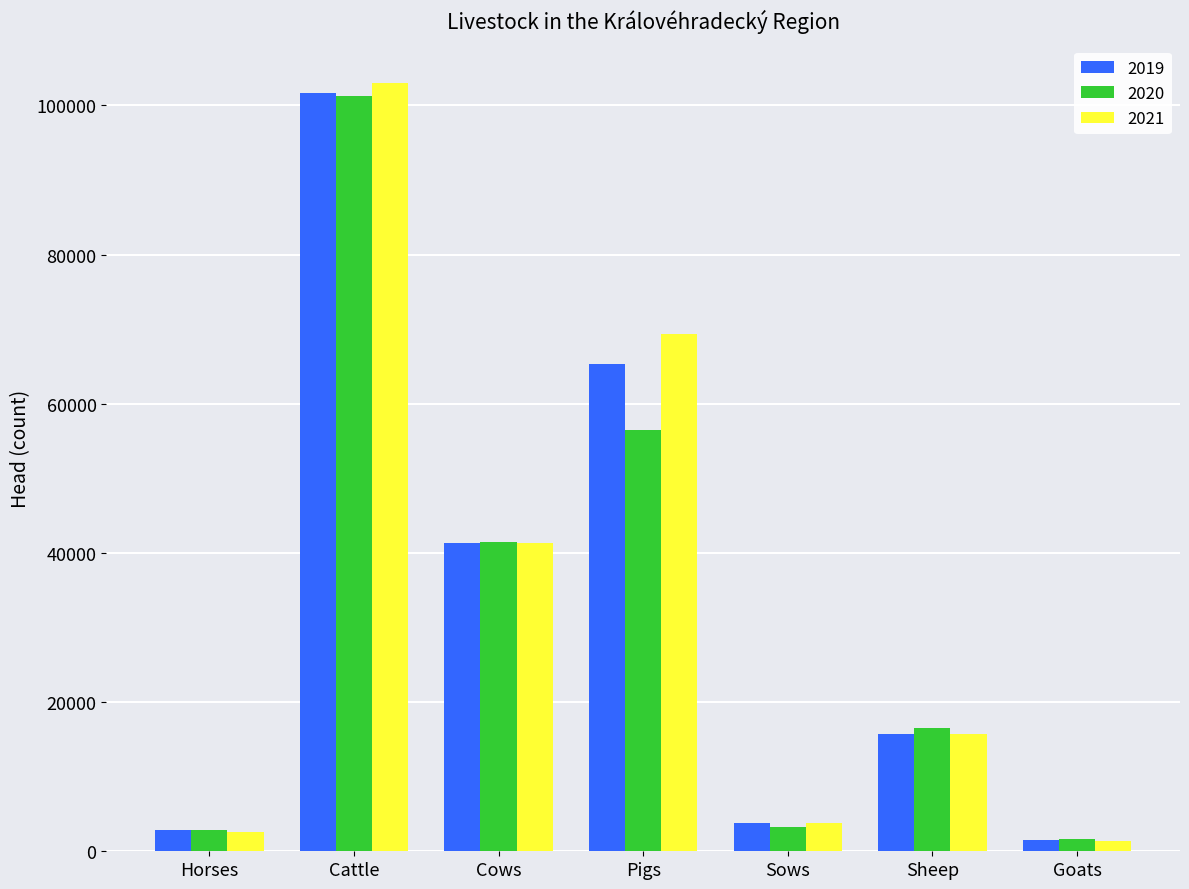

How many categories are shown in the chart?

7